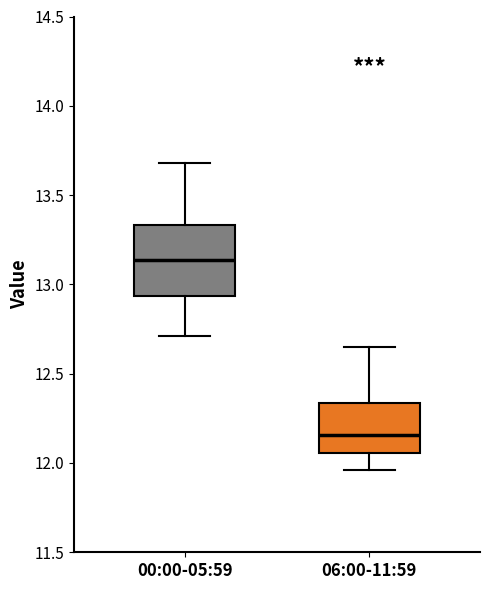

Where is the upper edge of the box for 06:00-11:59 on the y-axis? The values are not printed on the chart, so give them approximately, as read against the axis.

12.35